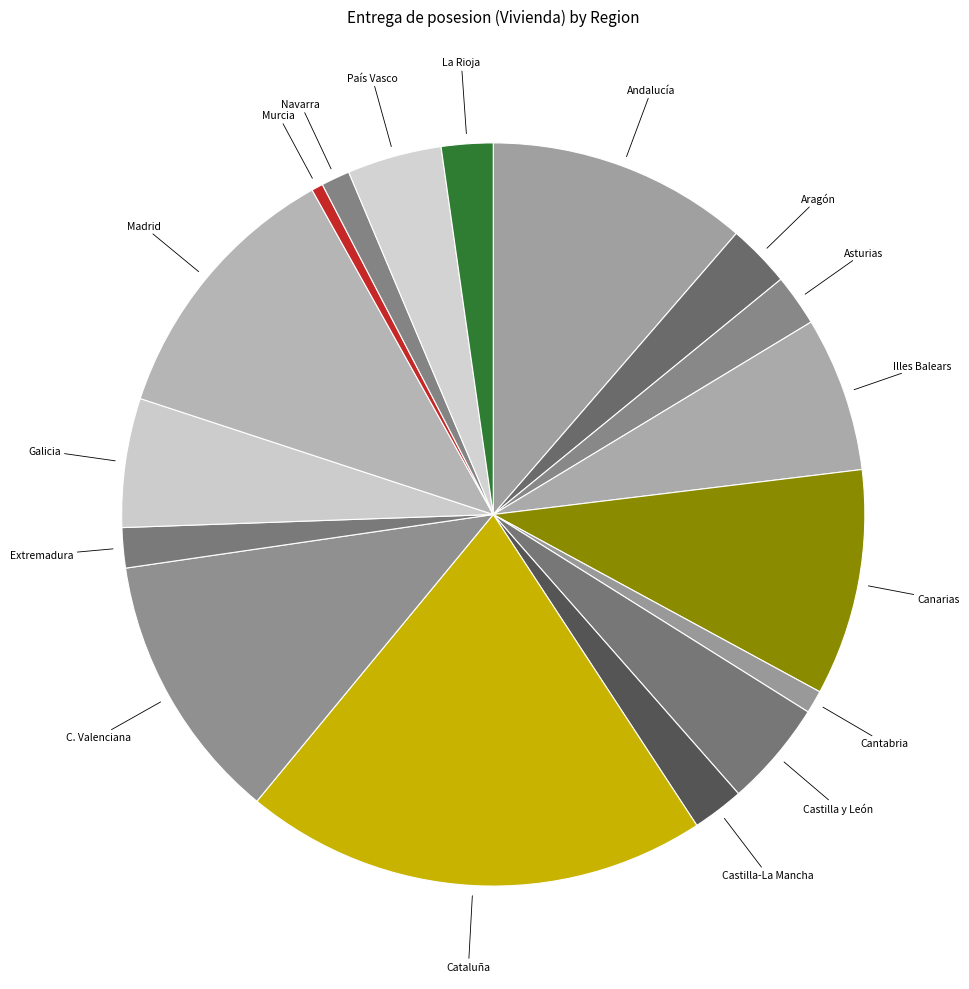

Which category has the biggest portion of the pie?

Cataluña